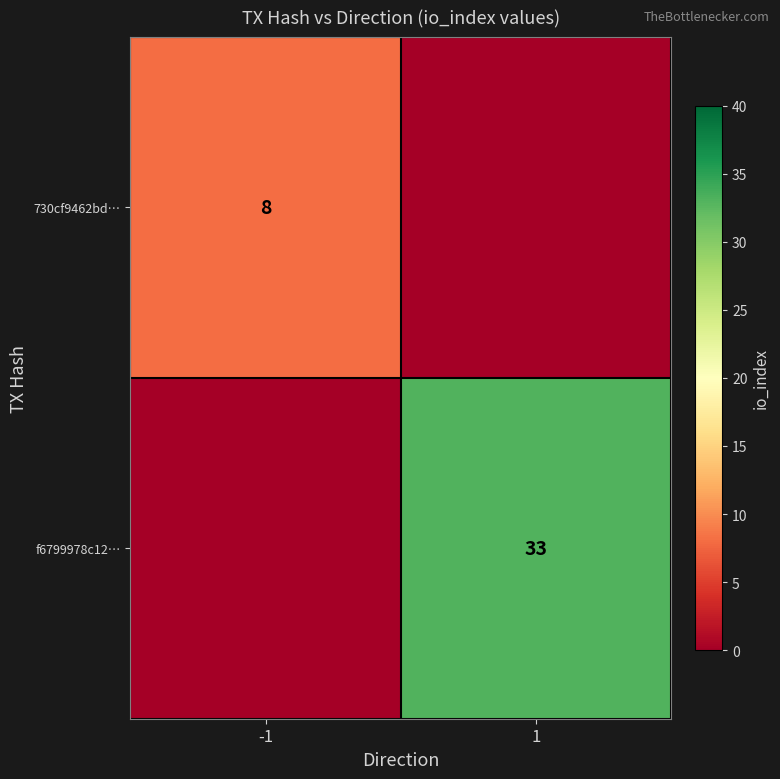

True or false: 730cf9462bd… has a value of 11 at -1.

False